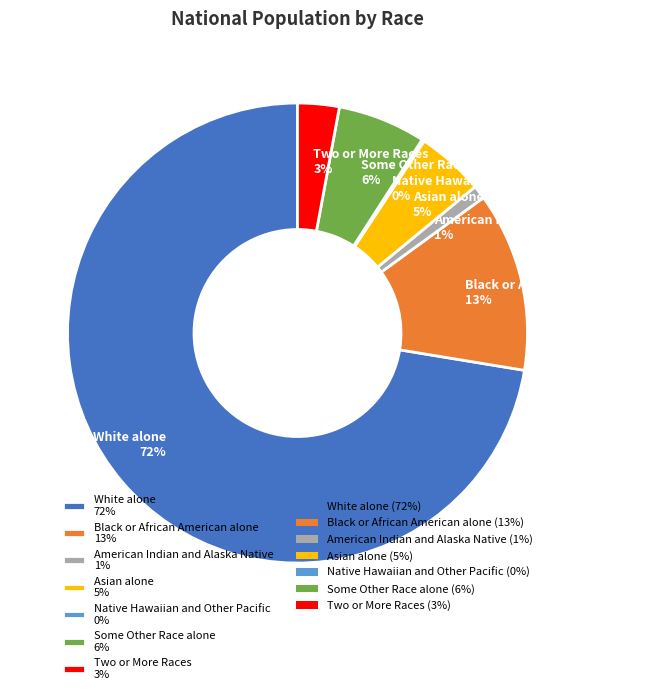

What is the largest slice in the pie chart?

White alone